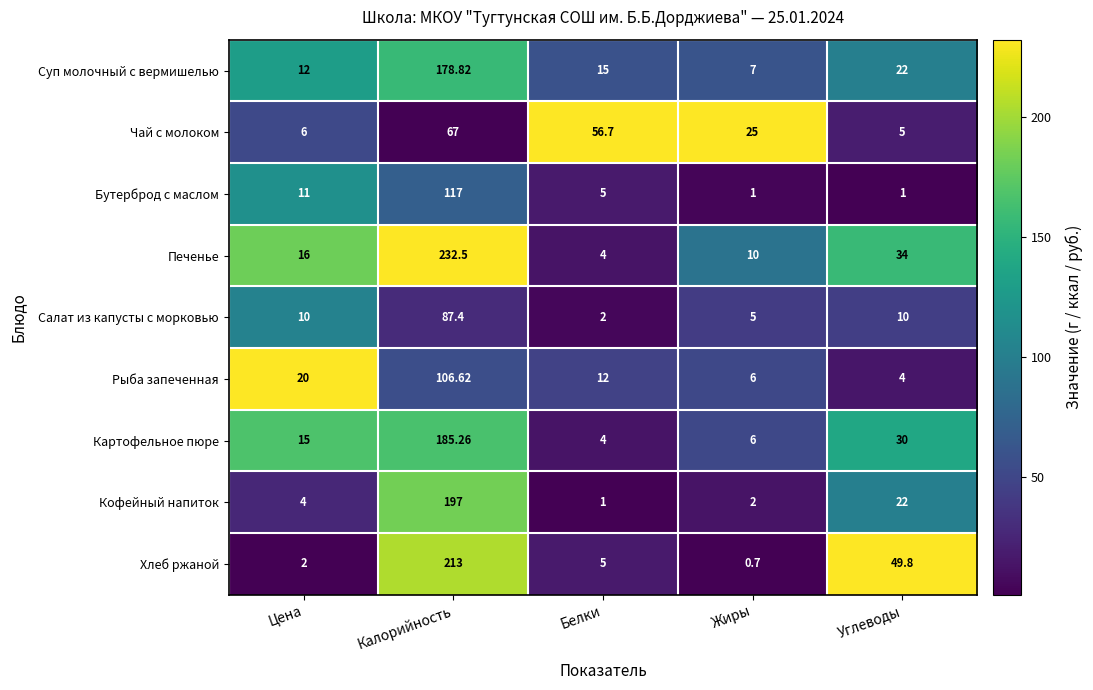

Which series has the widest spread of values?

Печенье